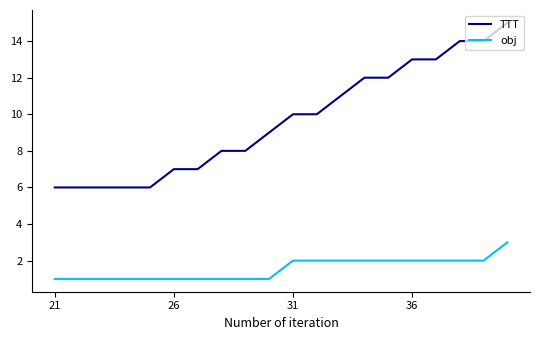

What is the minimum value shown in the chart?

1